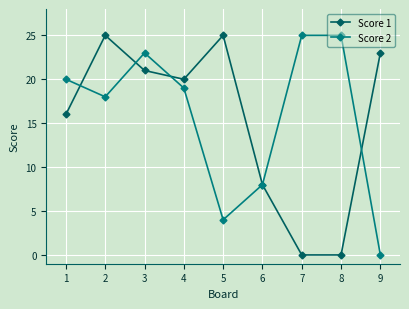

The Score 1 series shows 14 at 6. True or false?

False